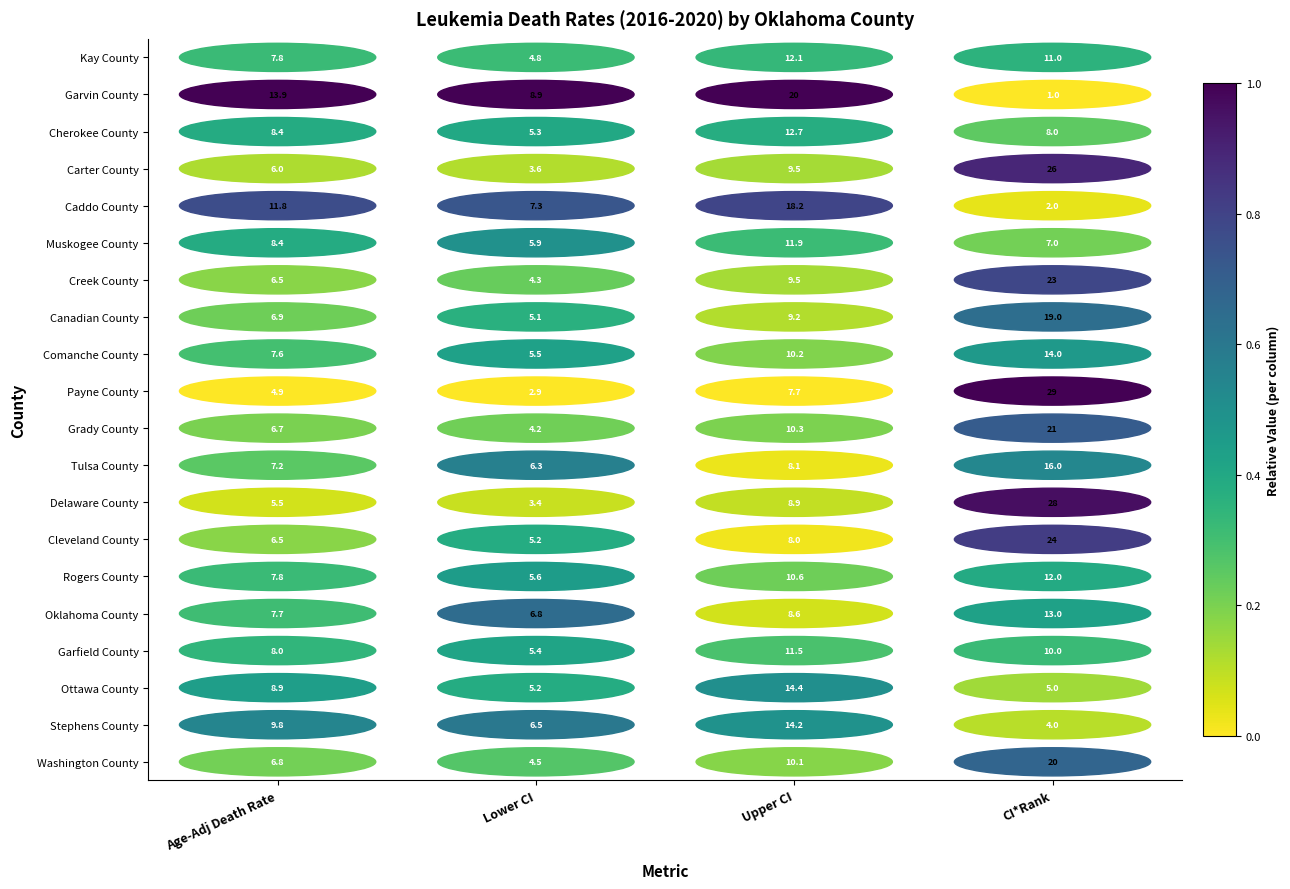

Which label corresponds to the smallest value in the chart?

Age-Adj Death Rate